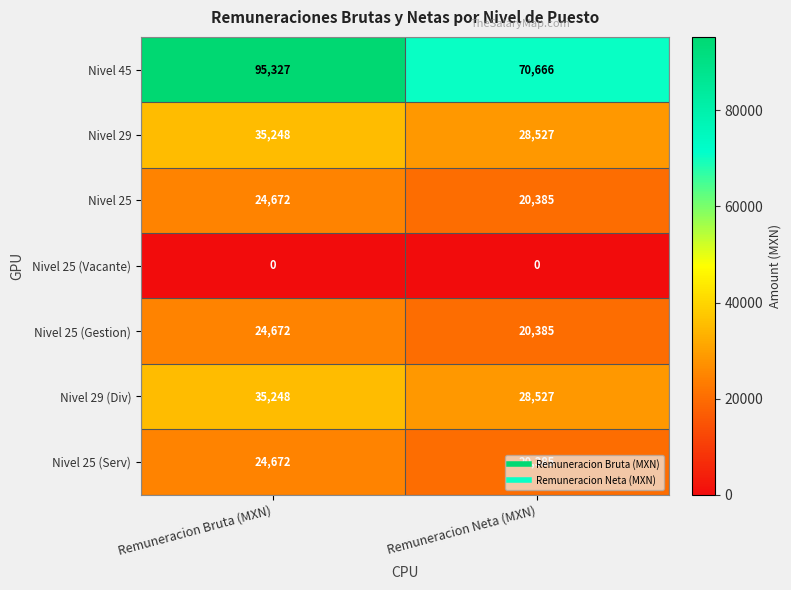

What is the spread (max minus min) of values at Remuneracion Neta (MXN)?

70666